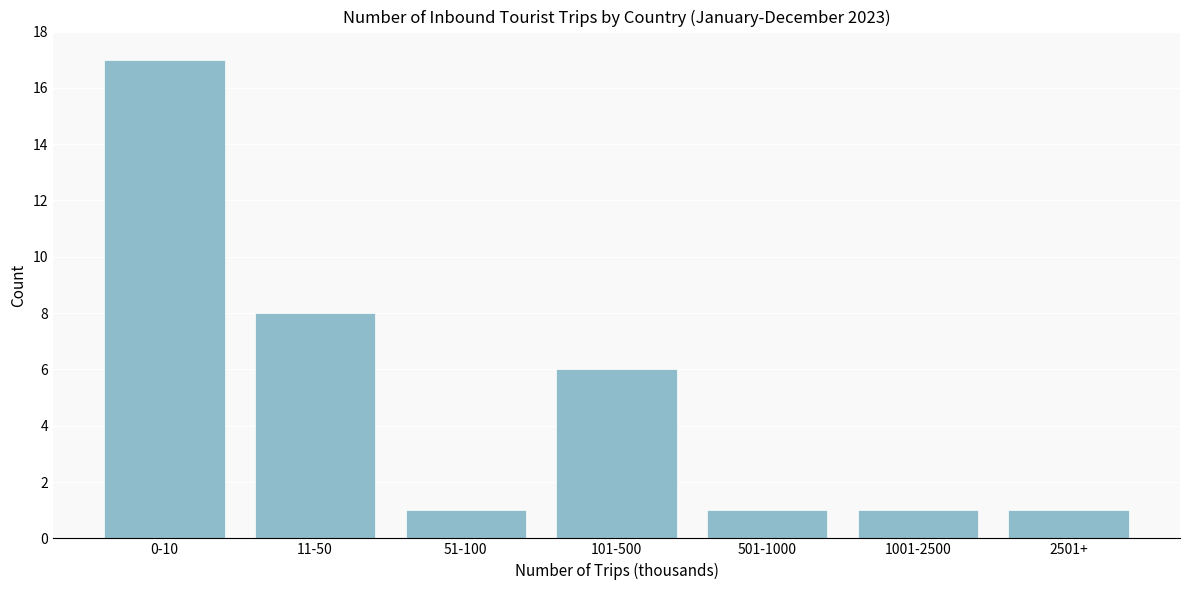

Reading right to left, list all the values displayed in this chart.

2501+=1	1001-2500=1	501-1000=1	101-500=6	51-100=1	11-50=8	0-10=17